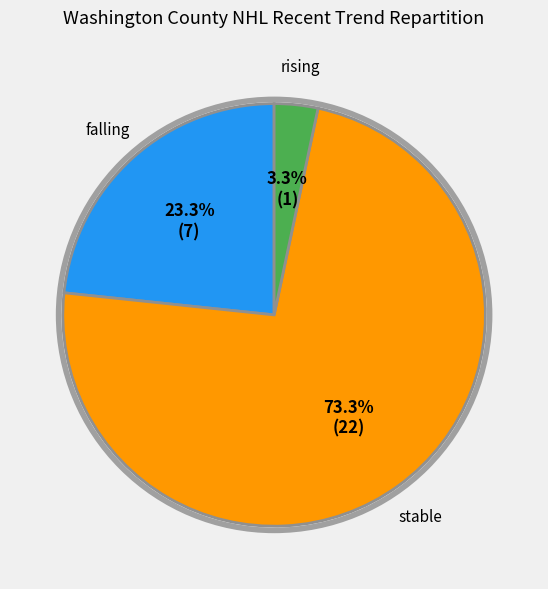

To the nearest percent, what is the combined percentage of rising and falling?

27%